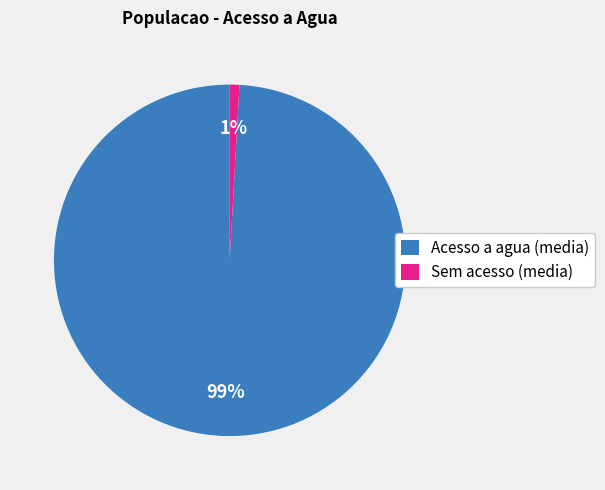

Combined, do Acesso a agua (media) and Sem acesso (media) account for over 50%?

Yes